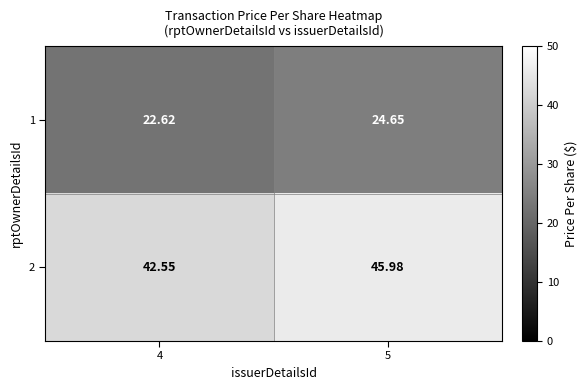

Between 4 and 5, which series saw the biggest shift?

2